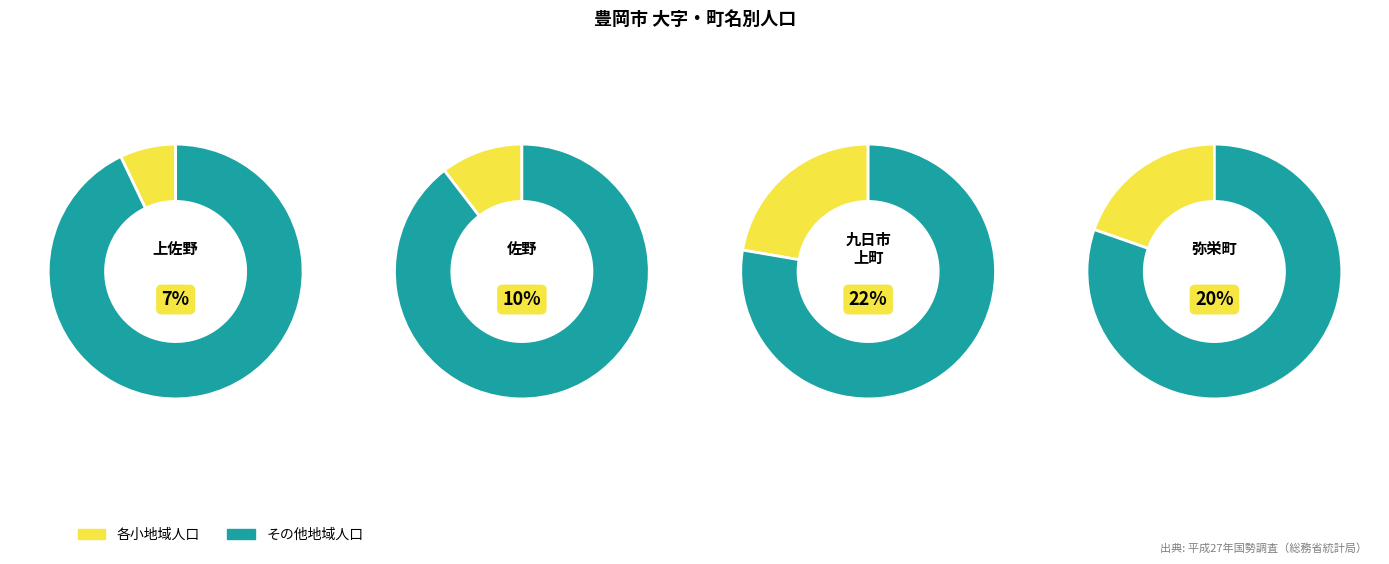

Is it true that 九日市下町 is 2% of the pie?

False